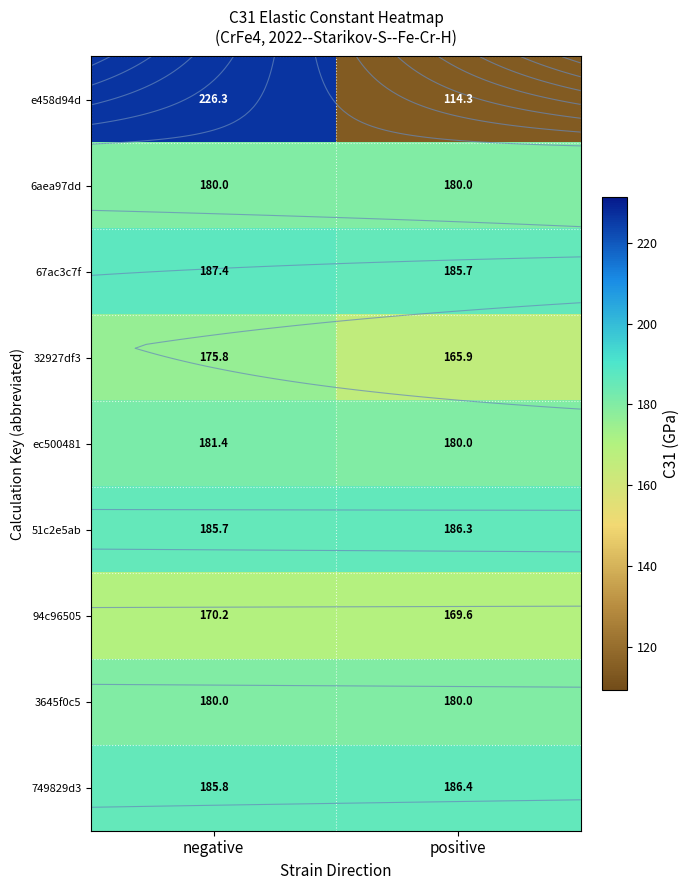

Which series has the largest total across all categories?

67ac3c7f